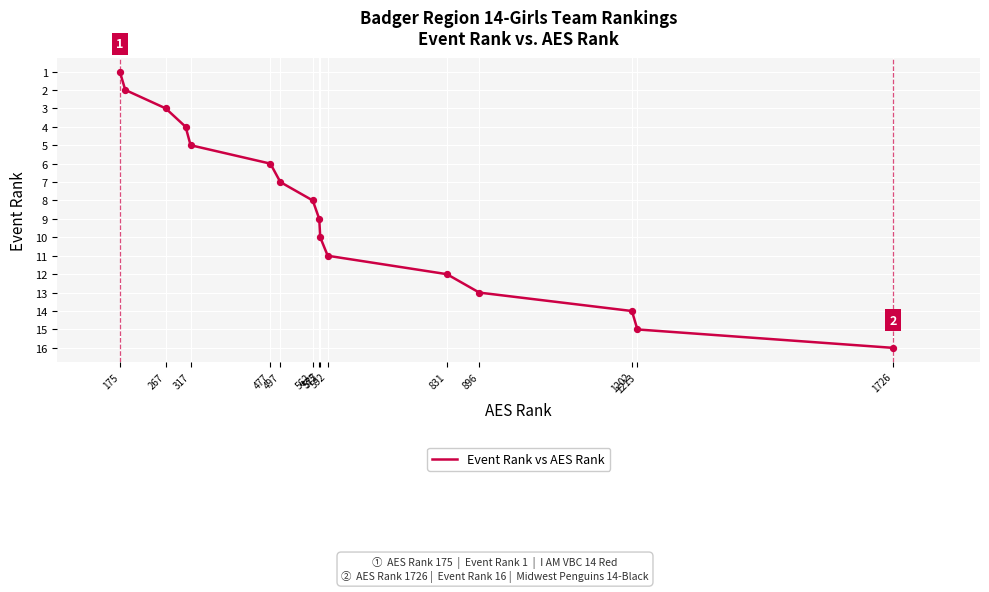

What is the difference between the maximum and minimum values?

15